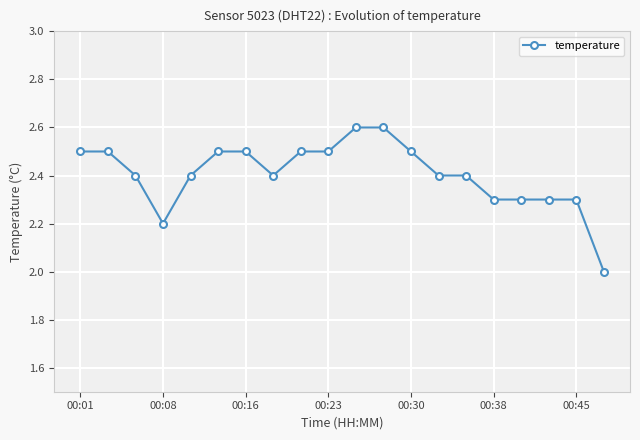

What is the greatest value displayed?

2.6